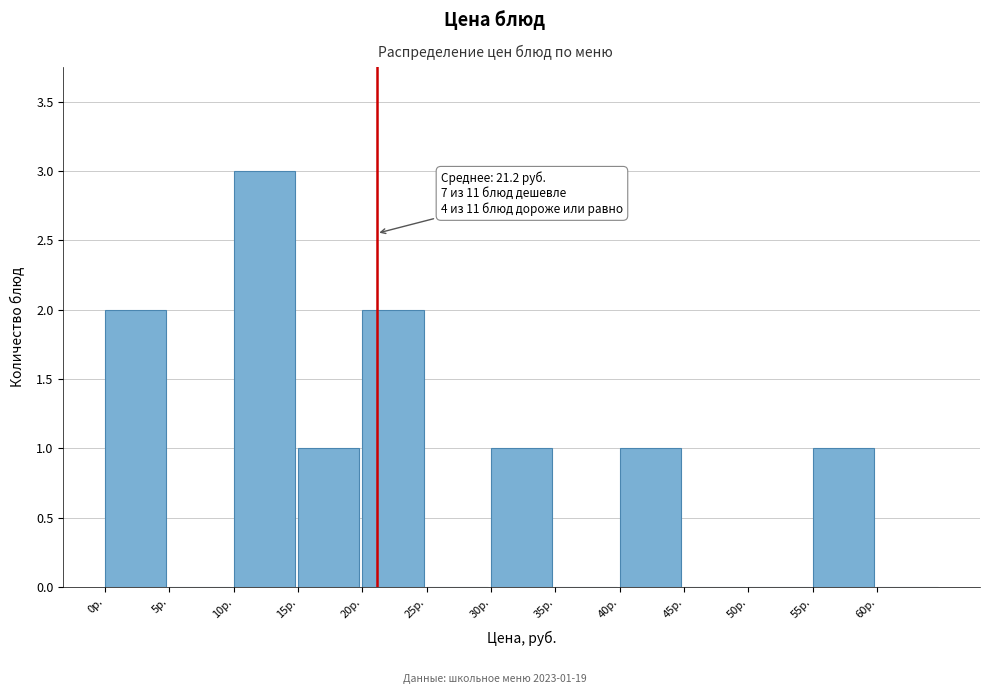

Over which range of the x-axis is the bar tallest?

10 to 15